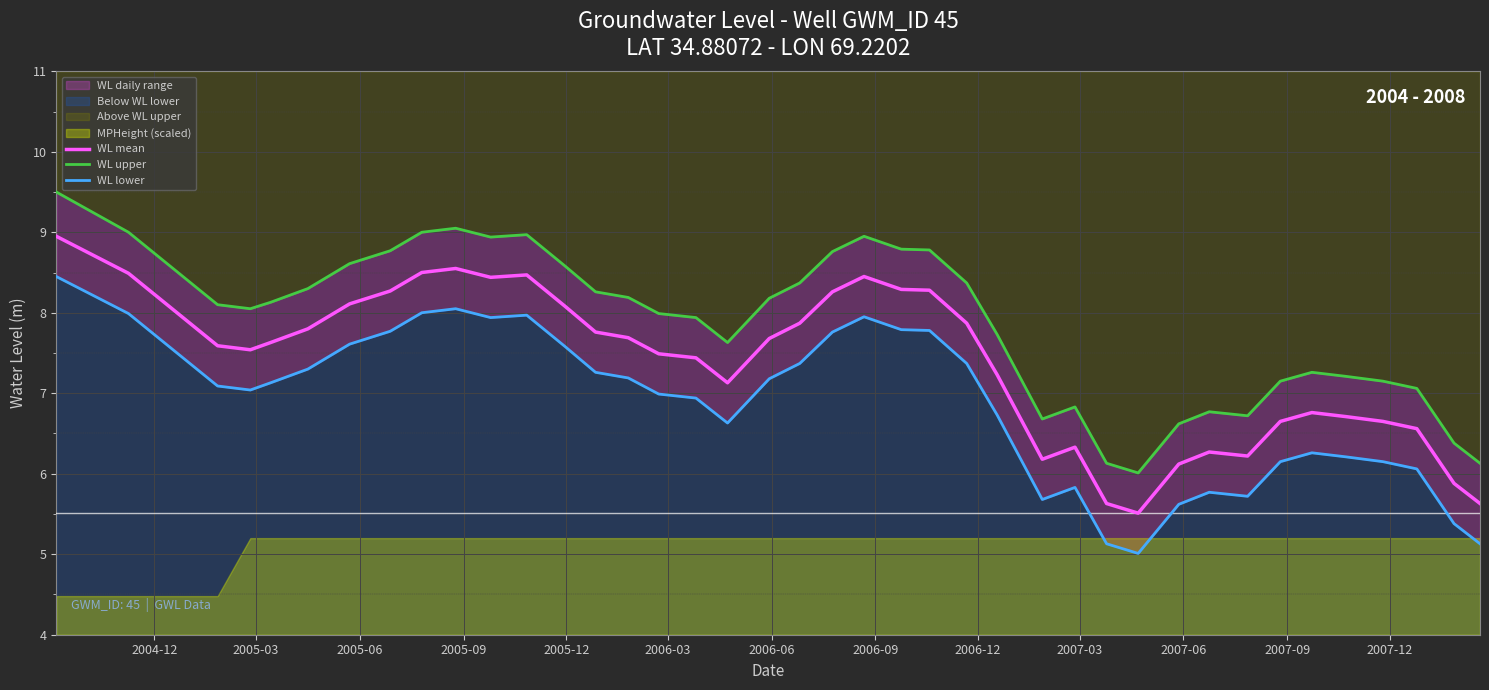

What is the lowest value of the WL mean series?

5.5